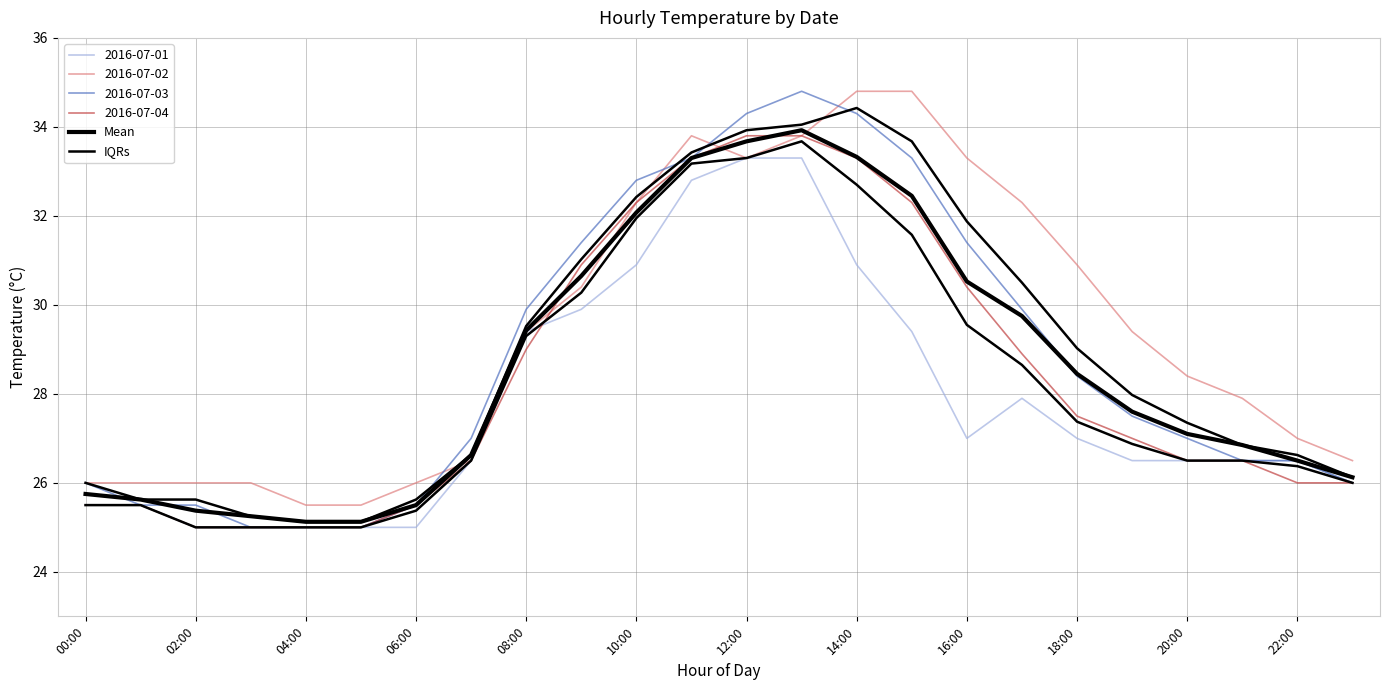

True or false: IQRs and Mean intersect in this chart.

False